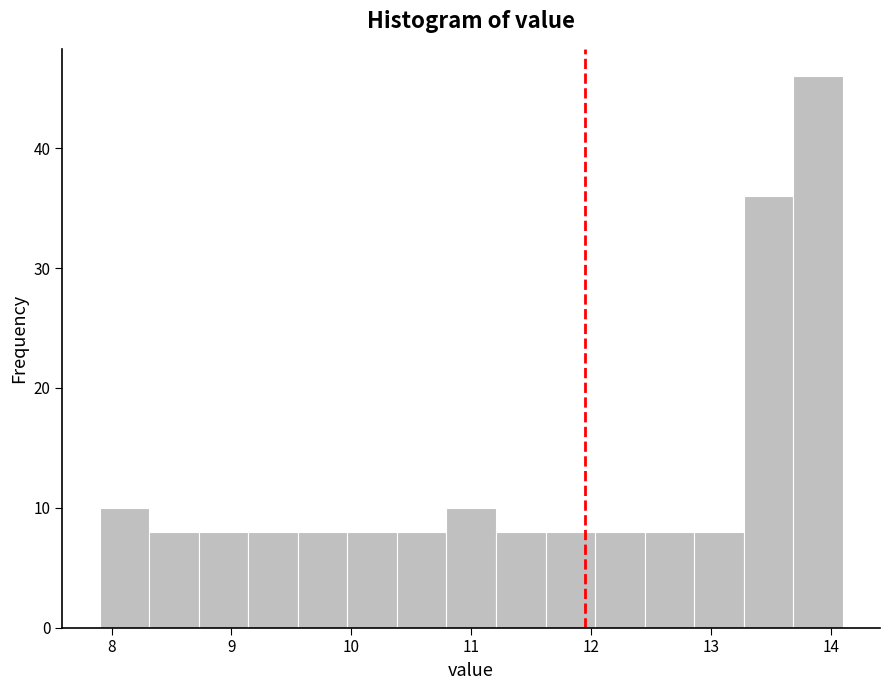

Reading left to right, list every bar in this chart as the range it spans on the x-axis followed by its height. Neither the bar edges nor the heights are printed on the chart, so give them approximately, as read against the axes.

7.9 to 8.3: 10
8.3 to 8.7: 8
8.7 to 9.1: 8
9.1 to 9.6: 8
9.6 to 10.0: 8
10.0 to 10.4: 8
10.4 to 10.8: 8
10.8 to 11.2: 10
11.2 to 11.6: 8
11.6 to 12.0: 8
12.0 to 12.4: 8
12.4 to 12.9: 8
12.9 to 13.3: 8
13.3 to 13.7: 36
13.7 to 14.1: 46